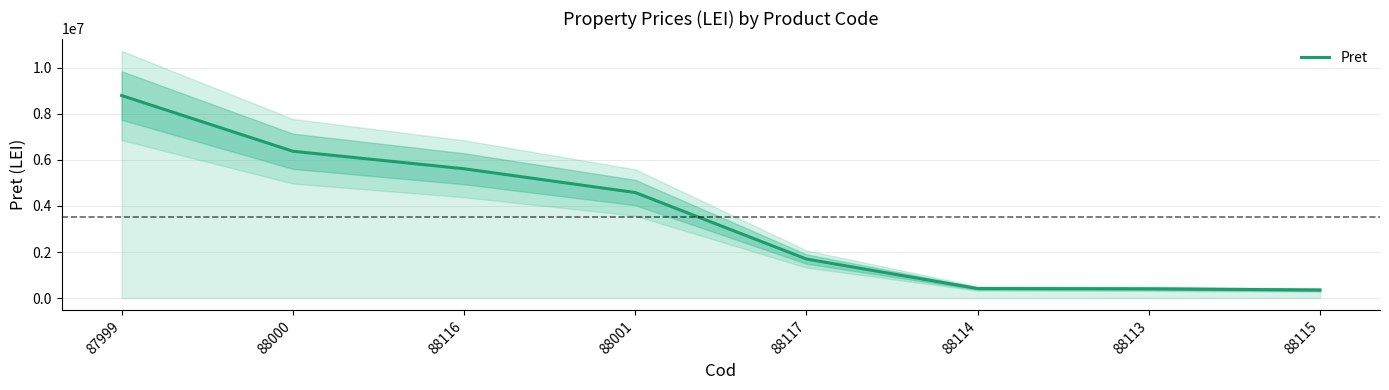

List the labels in order of value, smallest first.

88115, 88113, 88114, 88117, 88001, 88116, 88000, 87999